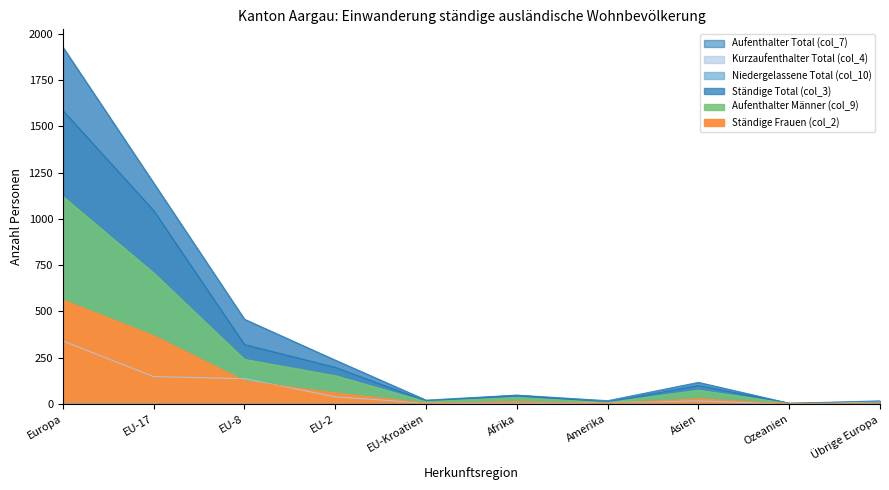

In Aufenthalter Männer (col_9), how many points are higher than both neighbors (excluding endpoints)?

2